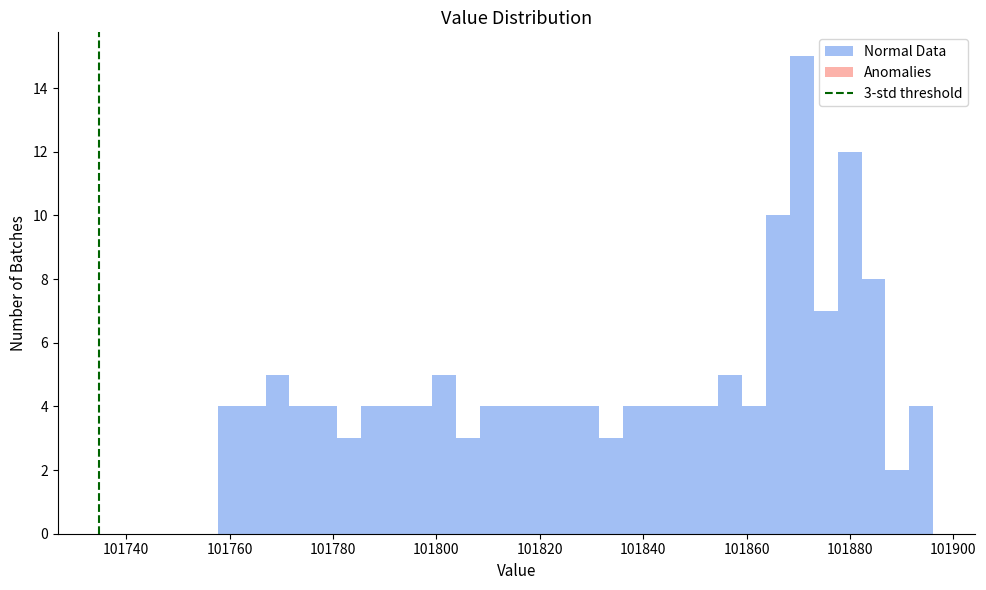

Around what value on the x-axis is the tallest bar? Give the approximate position of its centre, as read against the axis.

101870